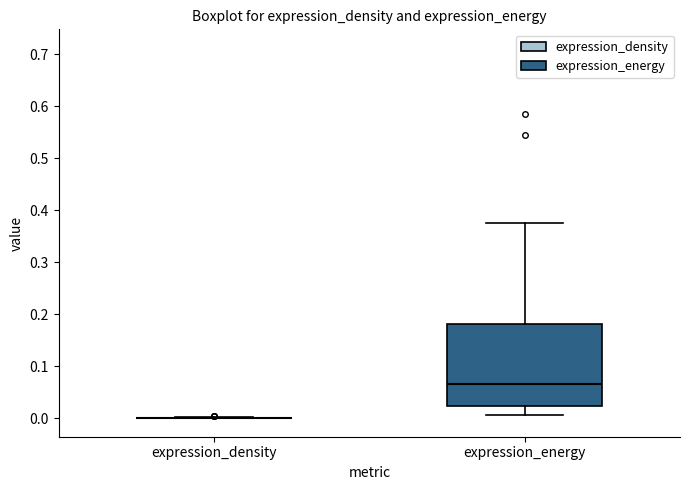

Reading left to right, transcribe this box plot: for each box, give where its median line is, the range the box spans, and where its two whiskers end, as read against the y-axis. The values are not printed on the chart, so give them approximately, as read against the axis.

expression_density: box collapsed to a line at 0.00, whiskers 0.00 to 0.00
expression_energy: median 0.07, box 0.02 to 0.18, whiskers 0.01 to 0.38